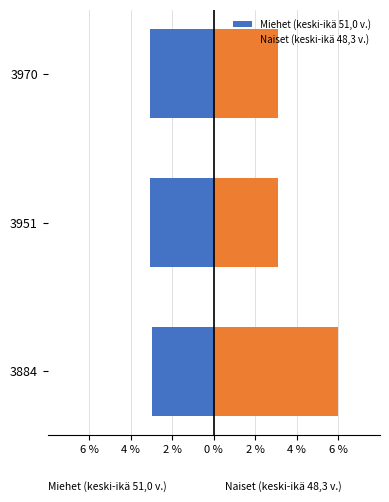

Reading left to right, list all the values displayed in this chart.

Miehet (keski-ikä 51,0 v.): -3.0	-3.1	-3.1
Naiset (keski-ikä 48,3 v.): 6.0	3.1	3.1